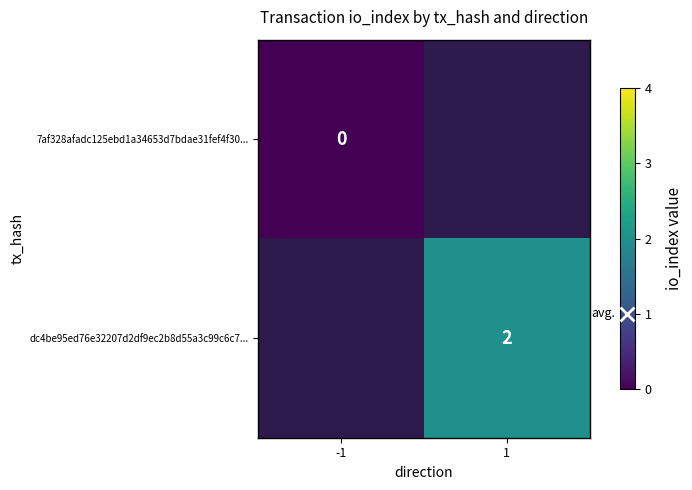

What is the greatest value displayed?

2.0